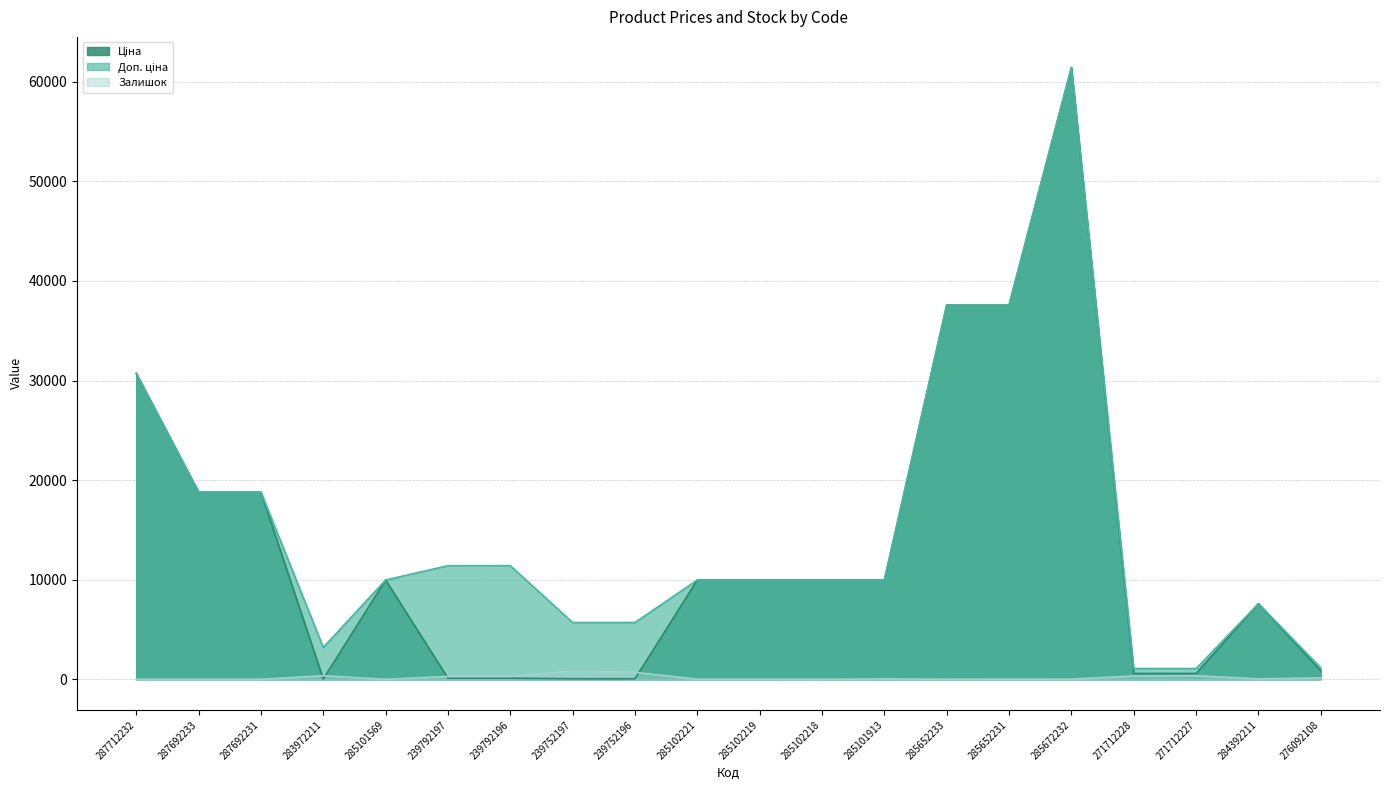

Where is Залишок nearest to the value 422?

283972211